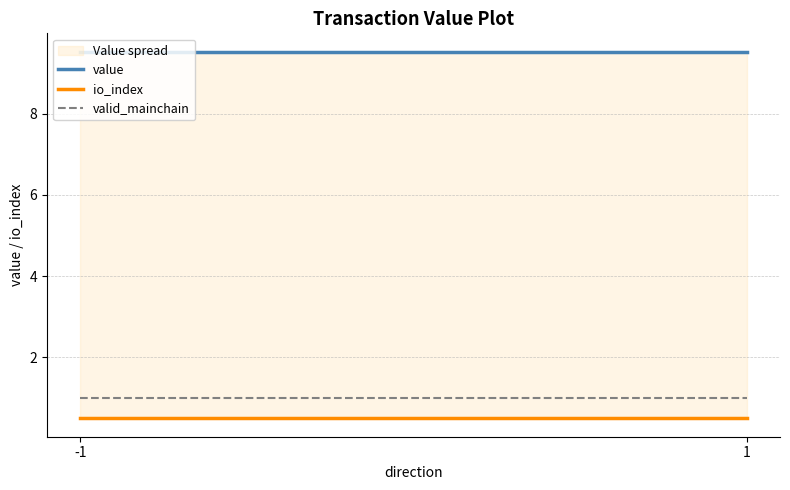

Reading right to left, extract all data points from this chart.

value: 9.5	9.5
io_index: 0.5	0.5
valid_mainchain: 1.0	1.0